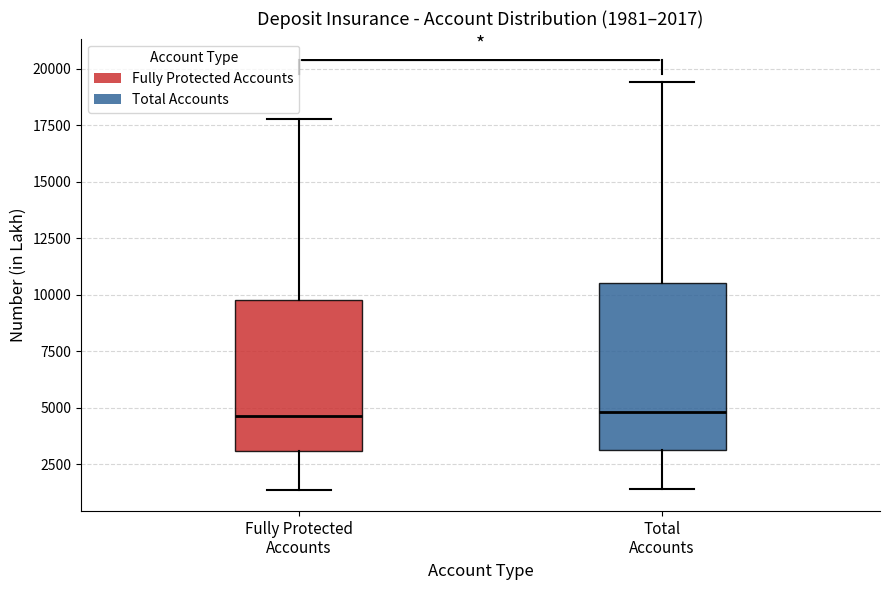

Which box is the tallest, from its lower edge to its upper edge?

Total Accounts